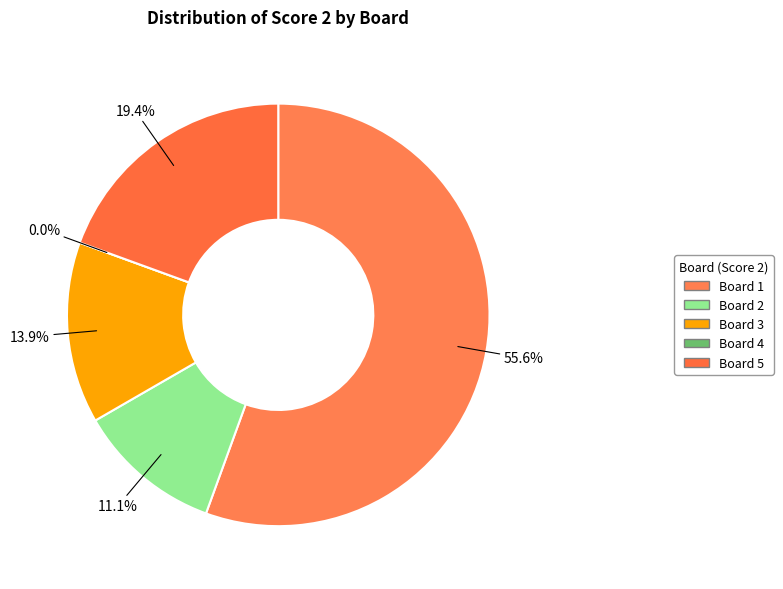

Does 5 account for over 50% of the chart?

No